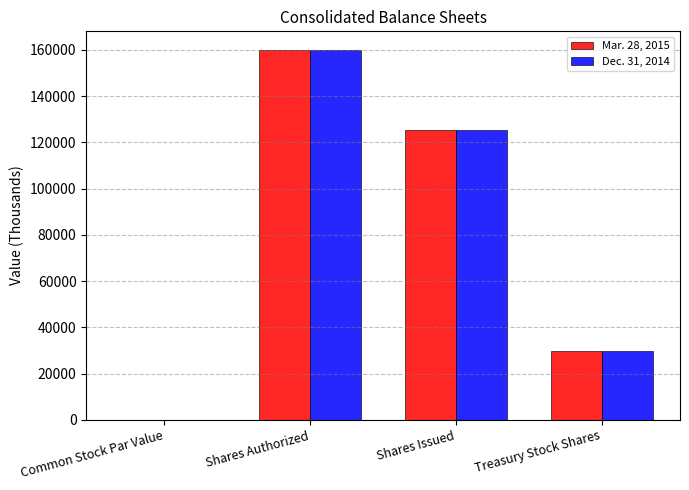

At which category is the sum across all series the highest?

Shares Authorized